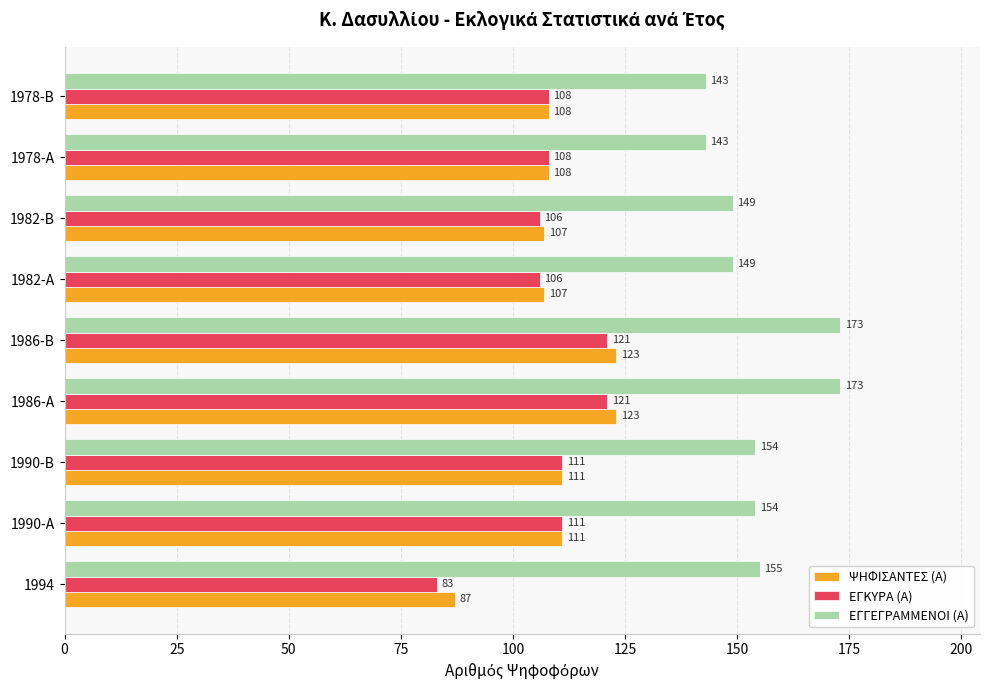

What is the smallest value displayed?

83